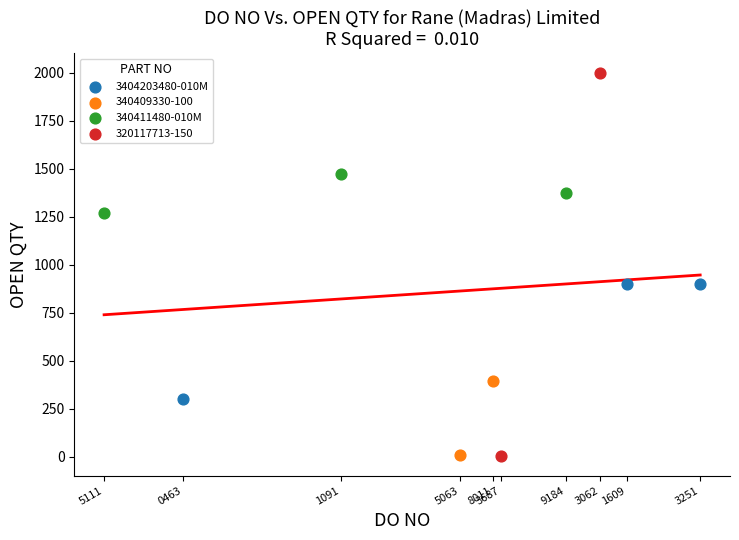

What are all the series names shown in the legend?

3404203480-010M, 340409330-100, 340411480-010M, 320117713-150